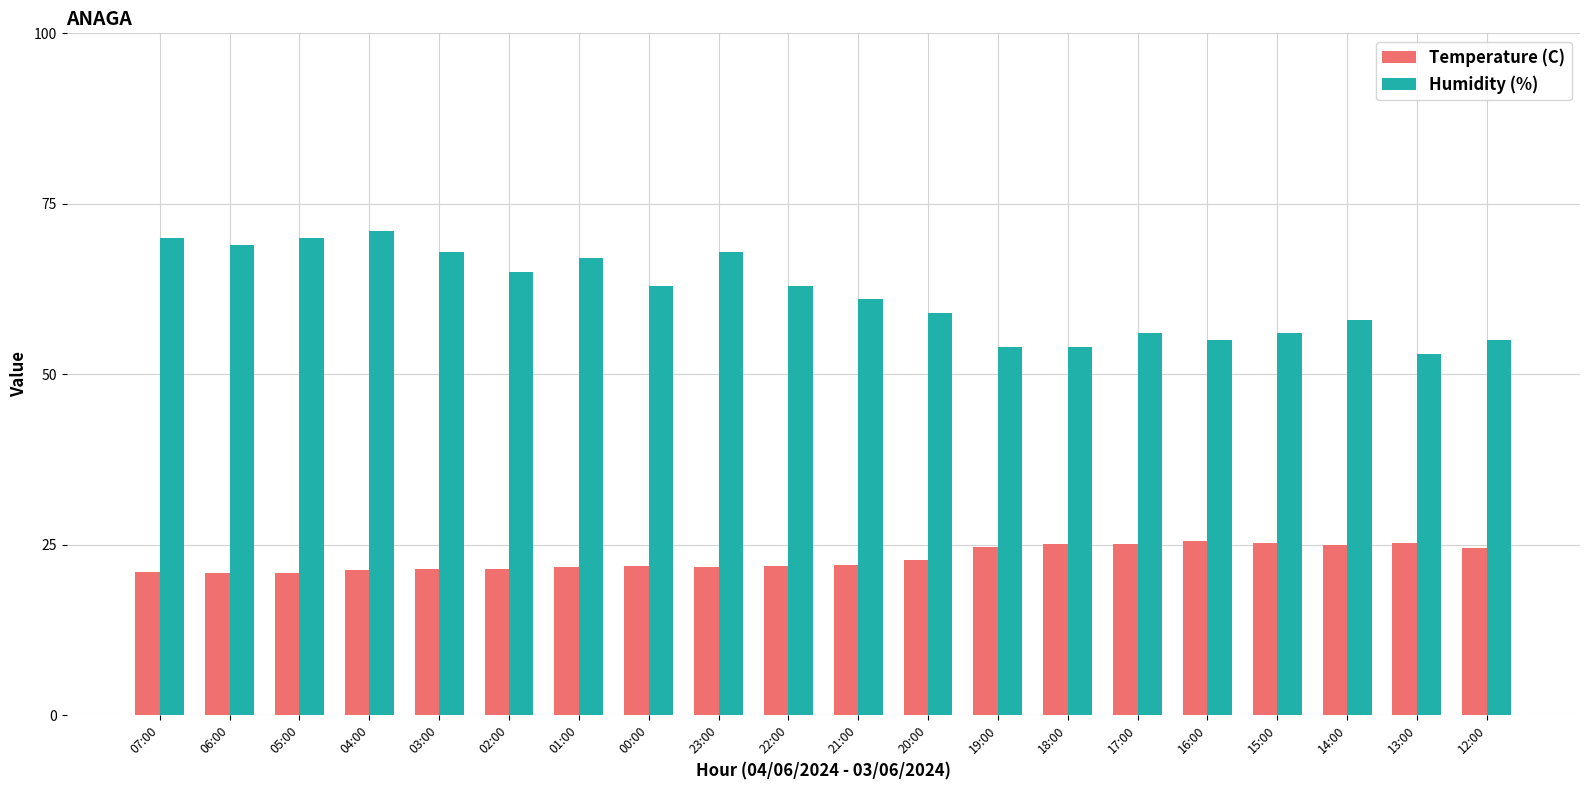

At how many categories does at least one series exceed 29?

20